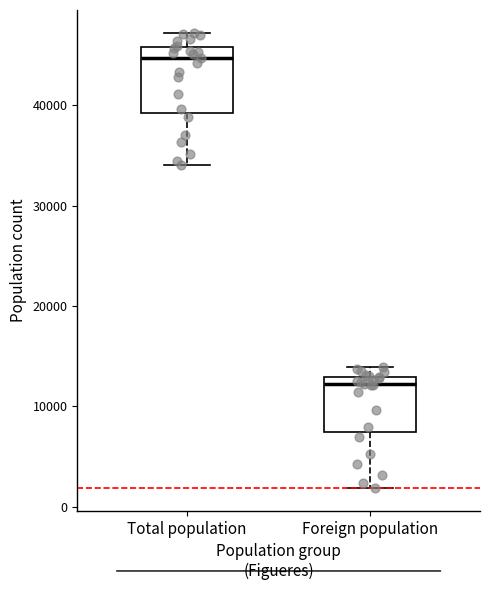

Reading left to right, transcribe this box plot: for each box, give where its median line is, the range the box spans, and where its two whiskers end, as read against the y-axis. The values are not printed on the chart, so give them approximately, as read against the axis.

Total population: median 45000, box 39000 to 46000, whiskers 34000 to 47000
Foreign population: median 12000, box 7000 to 13000, whiskers 2000 to 14000